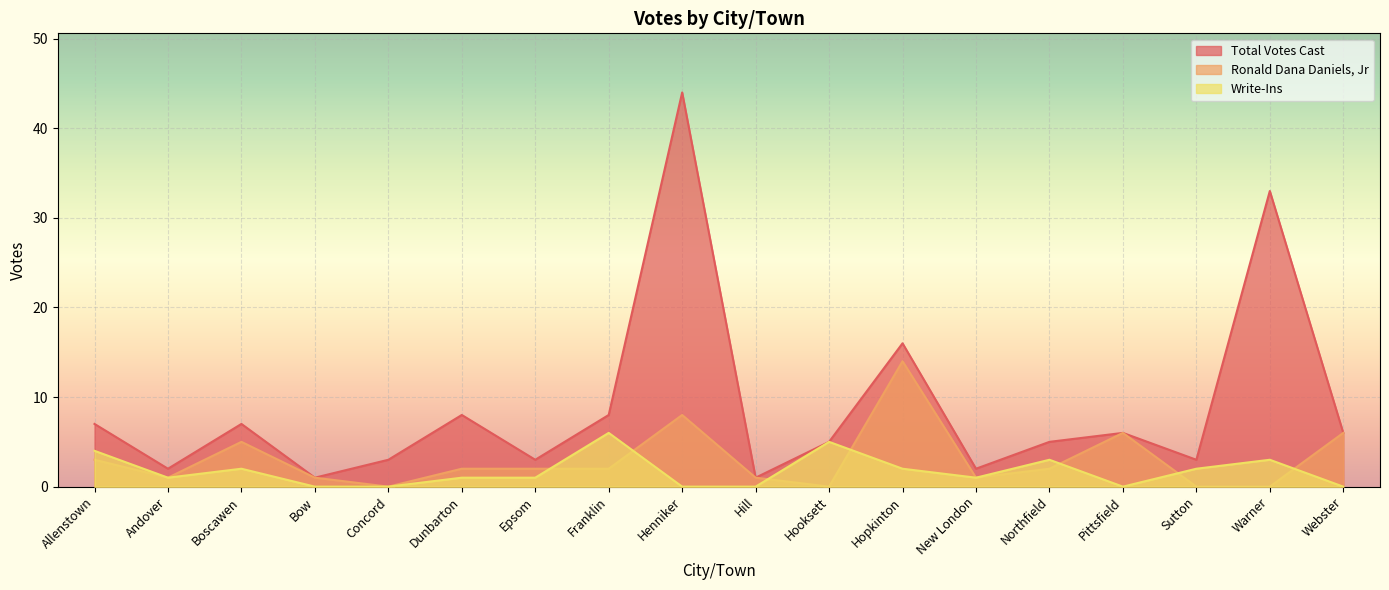

What is the label of the 2nd point from the right?

Warner